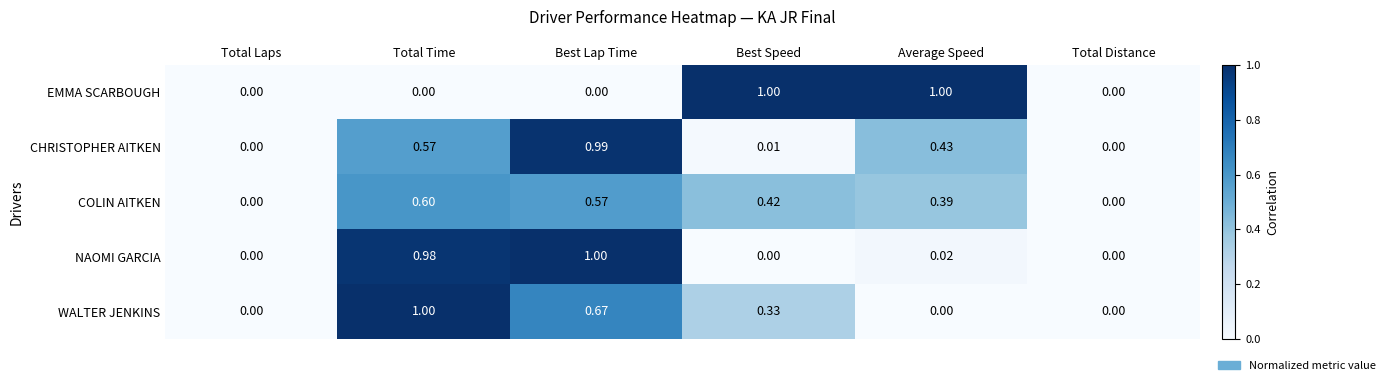

Which category has the highest value in the NAOMI GARCIA series?

Best Lap Time